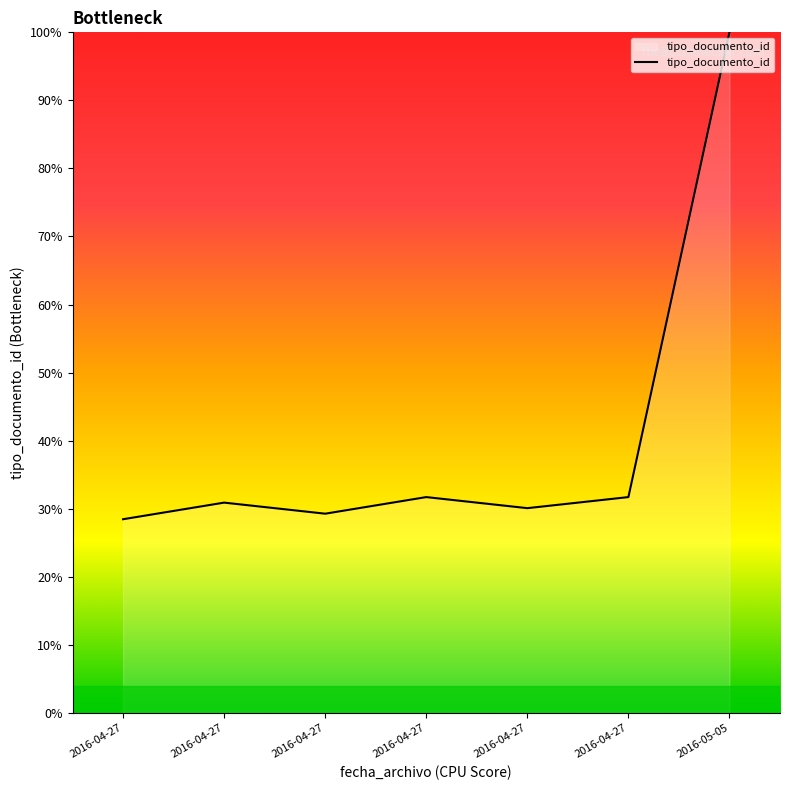

Approximately how many times larger is the value at 2016-05-05 compared to 2016-04-27?

3.2